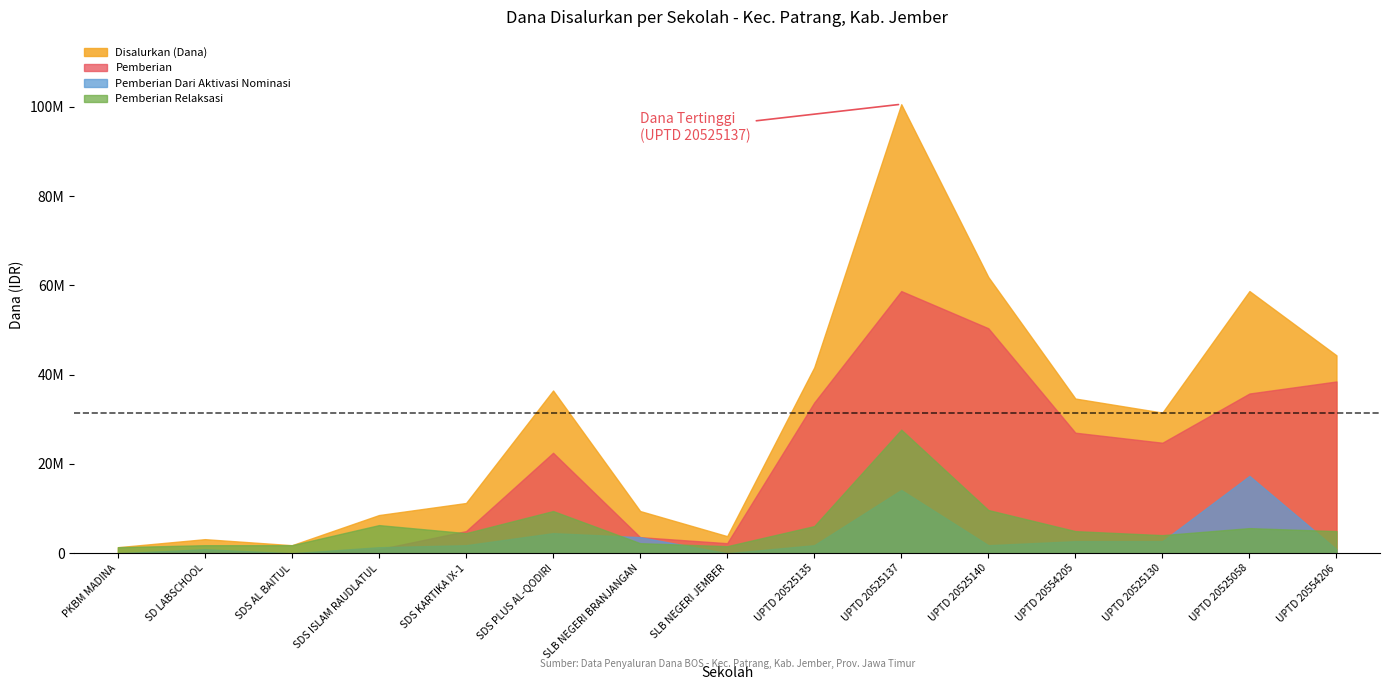

At UPTD 20525135, list the series in order from smallest to largest.

Pemberian Dari Aktivasi Nominasi, Pemberian Relaksasi, Pemberian, Disalurkan (Dana)